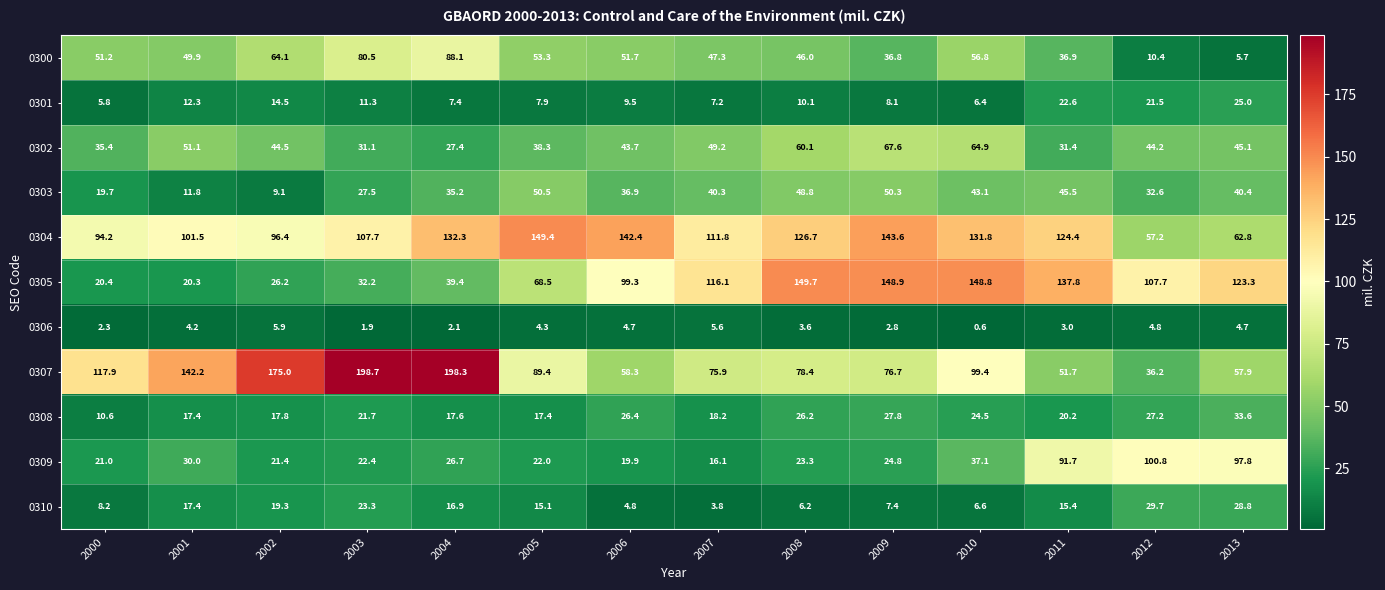

The 0306 series shows 0.2 at 2010. True or false?

False